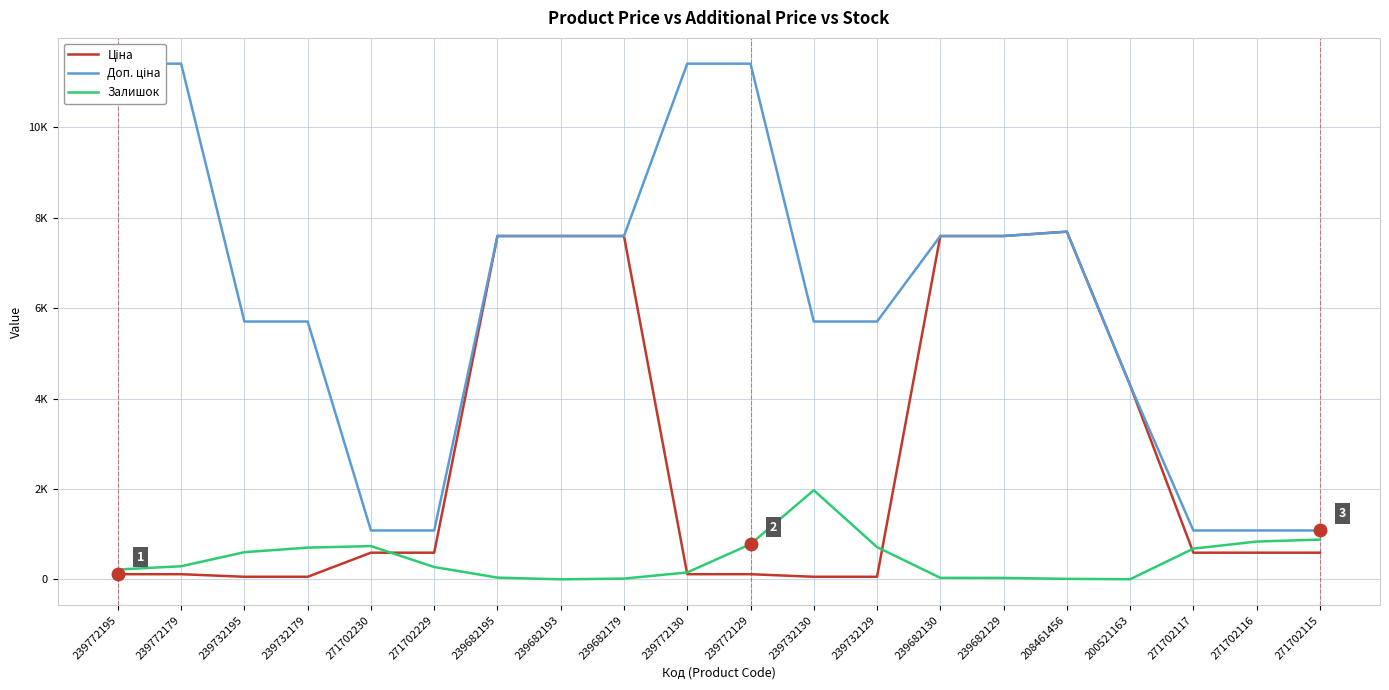

What is the approximate value of Залишок at 239732179?

702.0